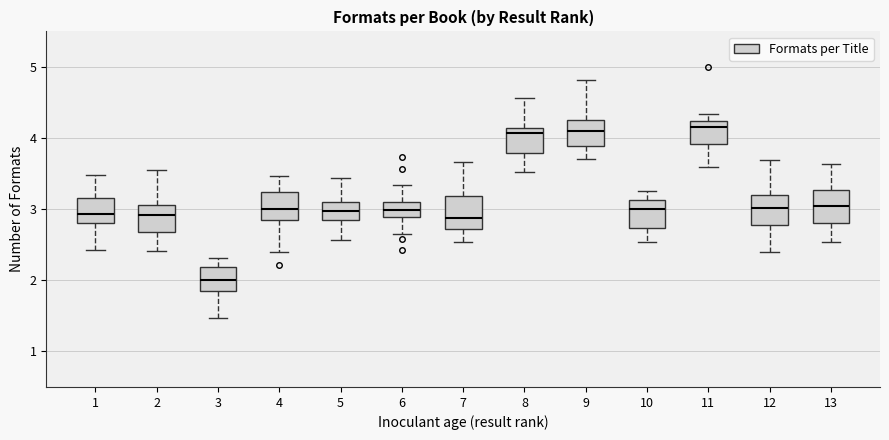

Which box has the lowest median line?

3